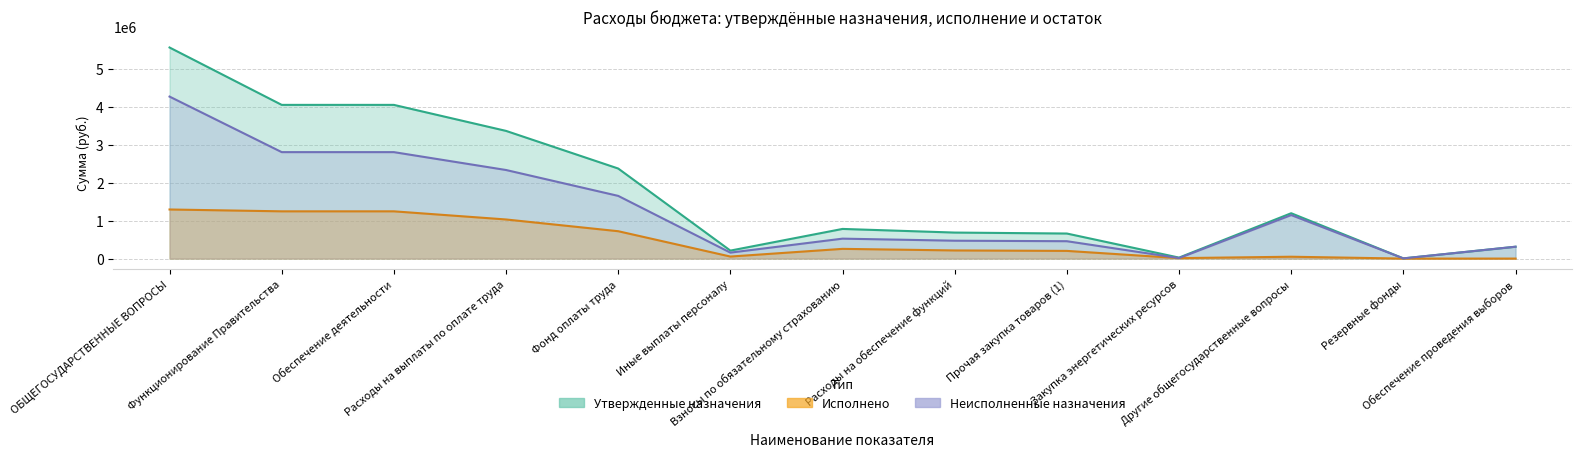

What is the label of the 1st point from the right?

Обеспечение проведения выборов